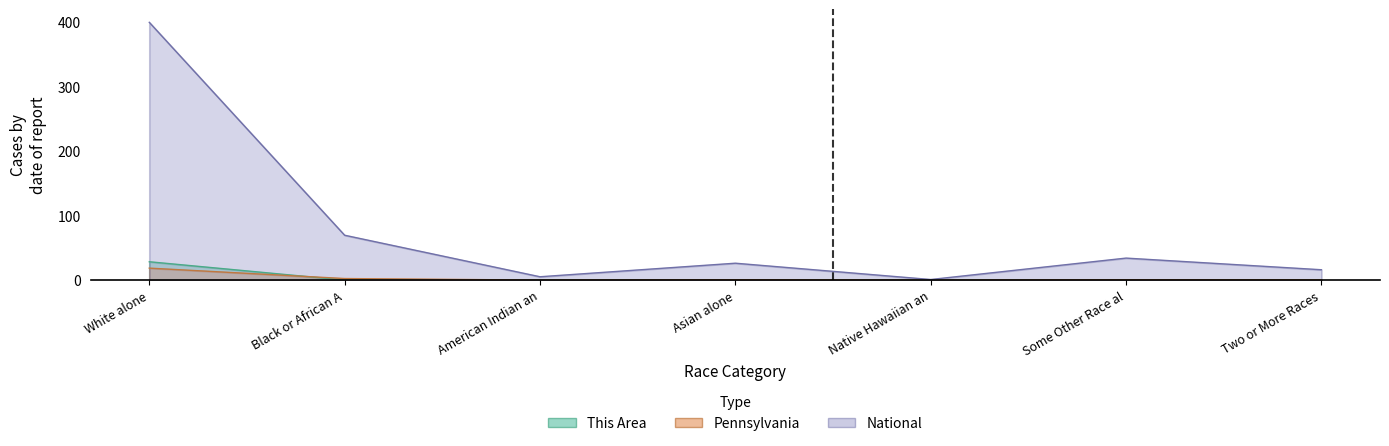

At how many categories does at least one series exceed 61?

2